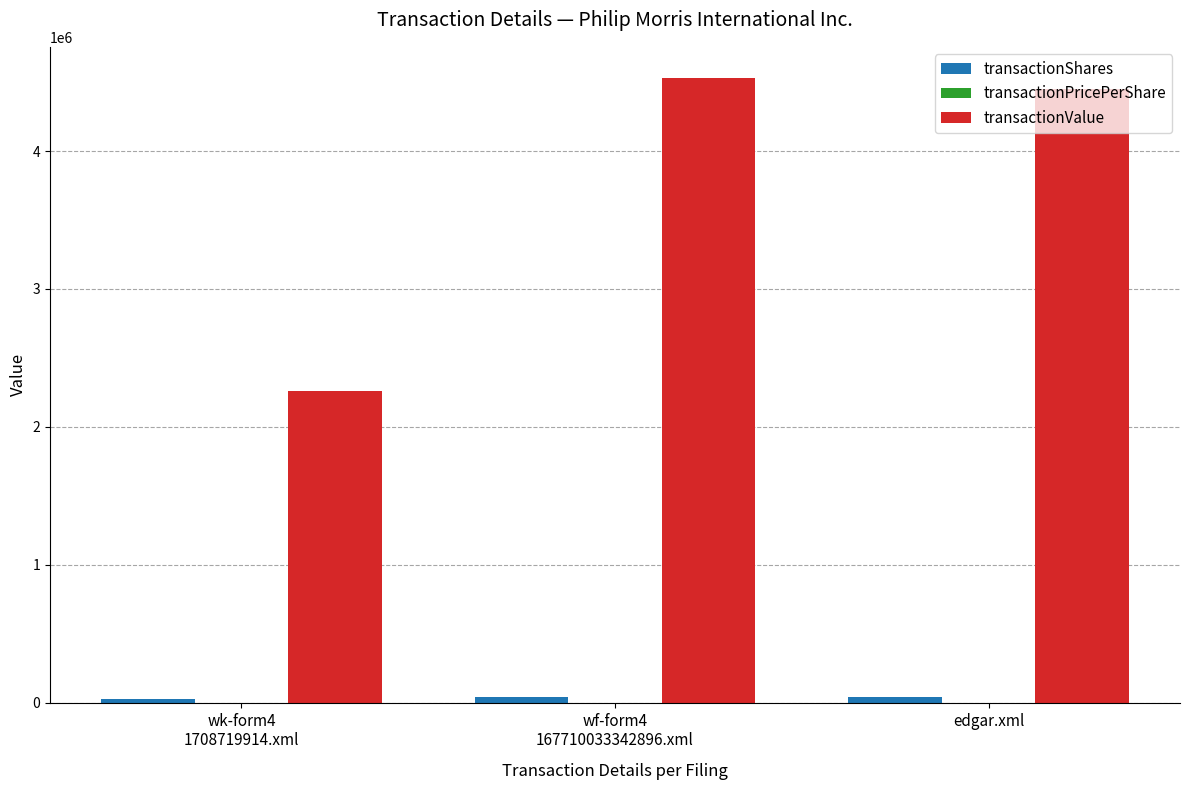

Which series has the largest total across all categories?

transactionValue